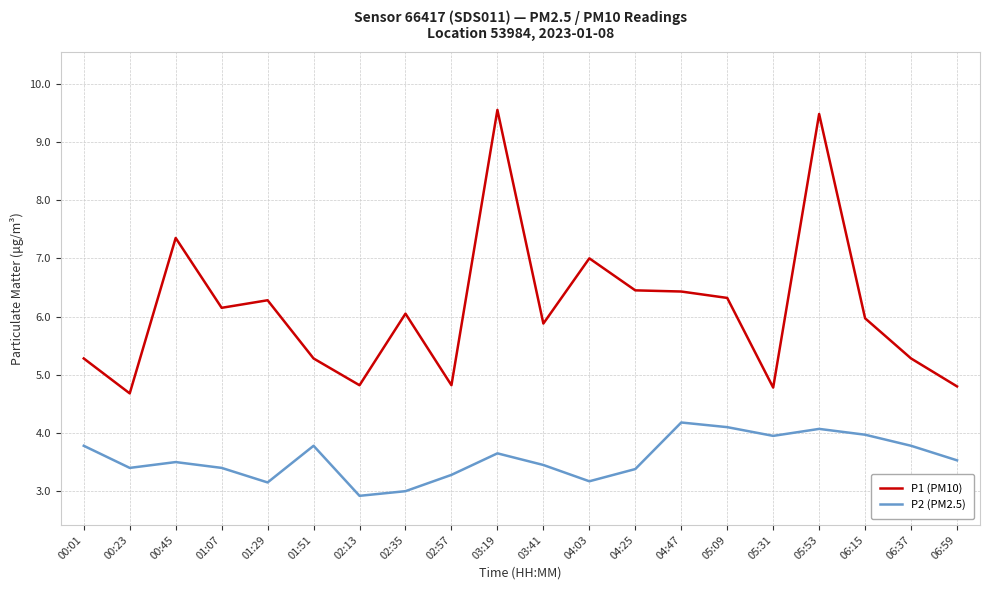

The P1 (PM10) series shows 1.9 at 00:45. True or false?

False